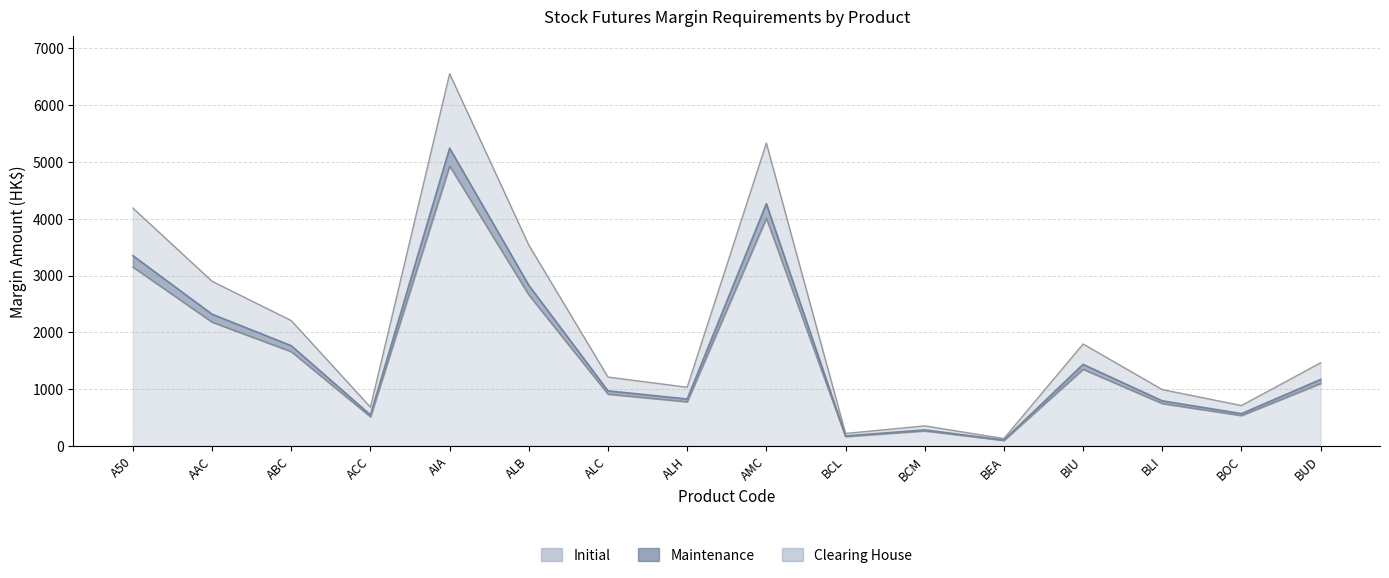

List the labels in order of Maintenance value, smallest first.

BEA, BCL, BCM, ACC, BOC, BLI, ALH, ALC, BUD, BIU, ABC, AAC, ALB, A50, AMC, AIA